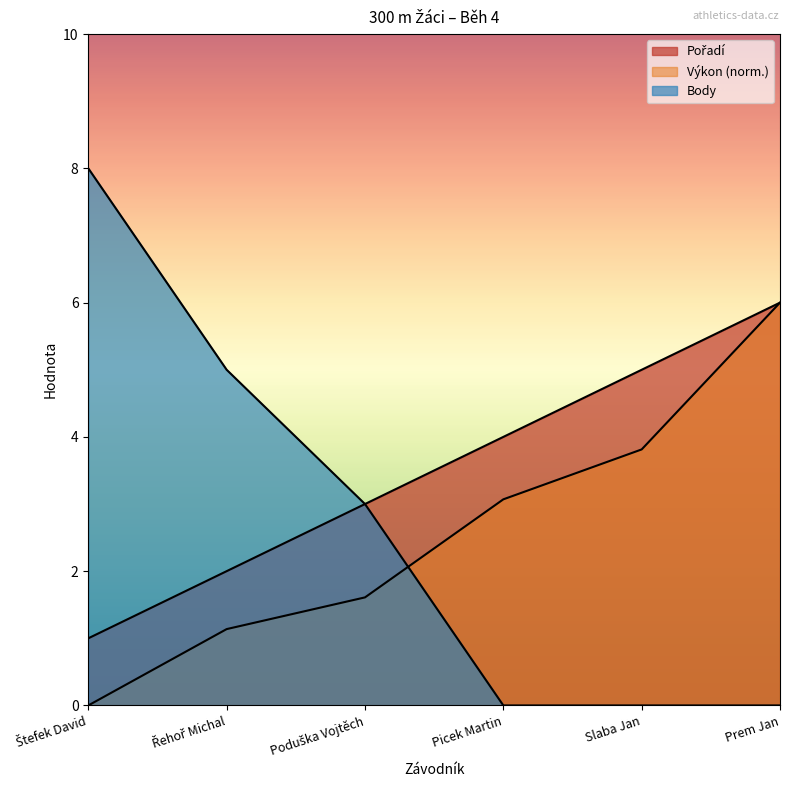

What value does the Výkon series have at Prem Jan?

6.0